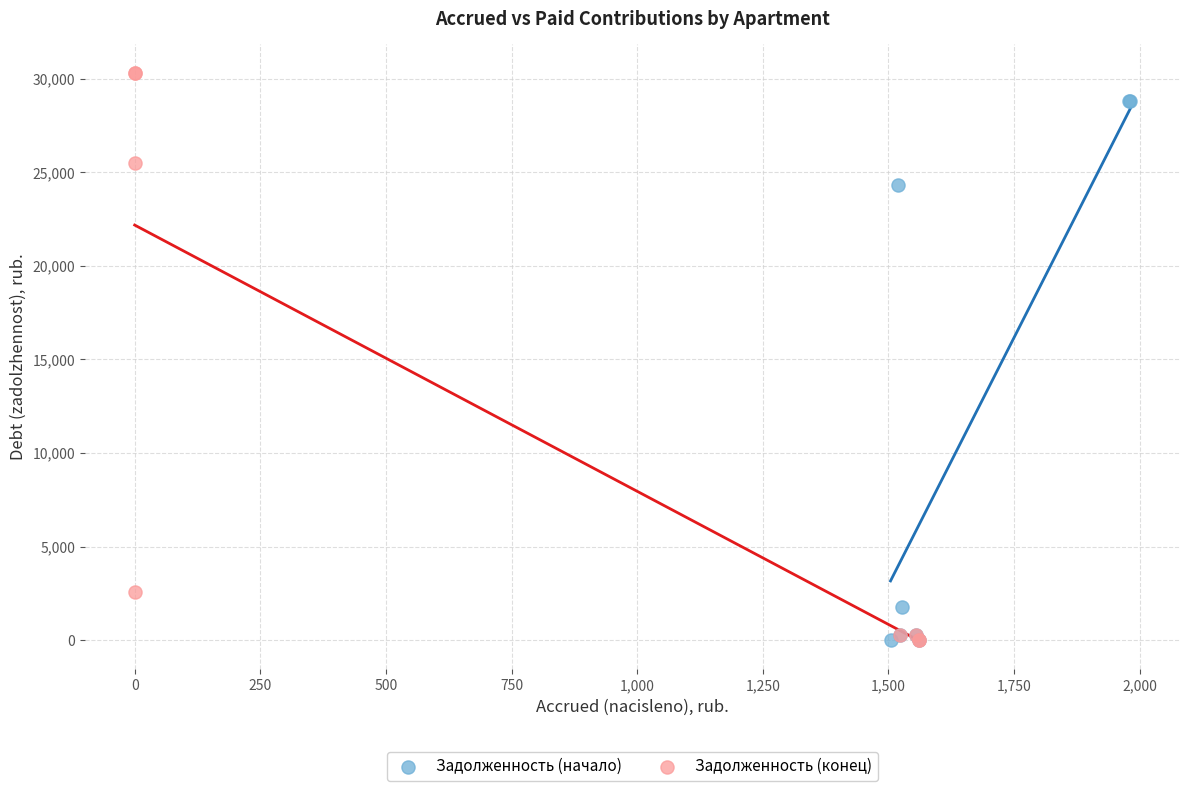

Which series reaches the maximum Y coordinate?

Задолженность (конец)